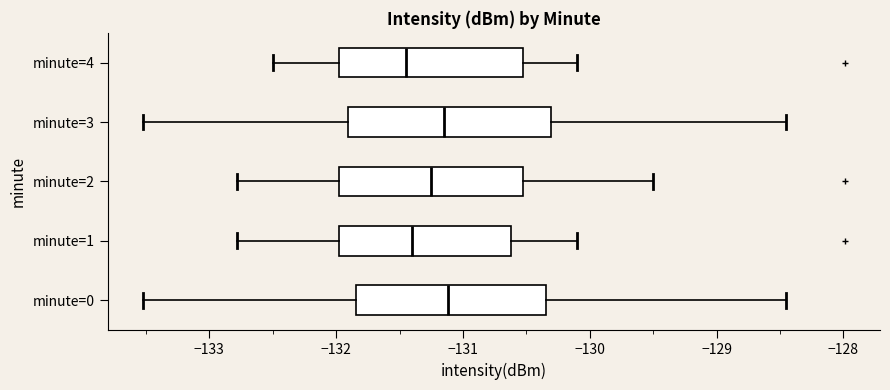

Reading bottom to top, transcribe this box plot: for each box, give where its median line is, the range the box spans, and where its two whiskers end, as read against the x-axis. The values are not printed on the chart, so give them approximately, as read against the axis.

minute=0: median -131.1, box -131.8 to -130.3, whiskers -133.5 to -128.5
minute=1: median -131.4, box -132.0 to -130.6, whiskers -132.8 to -130.1
minute=2: median -131.2, box -132.0 to -130.5, whiskers -132.8 to -129.5
minute=3: median -131.1, box -131.9 to -130.3, whiskers -133.5 to -128.5
minute=4: median -131.4, box -132.0 to -130.5, whiskers -132.5 to -130.1